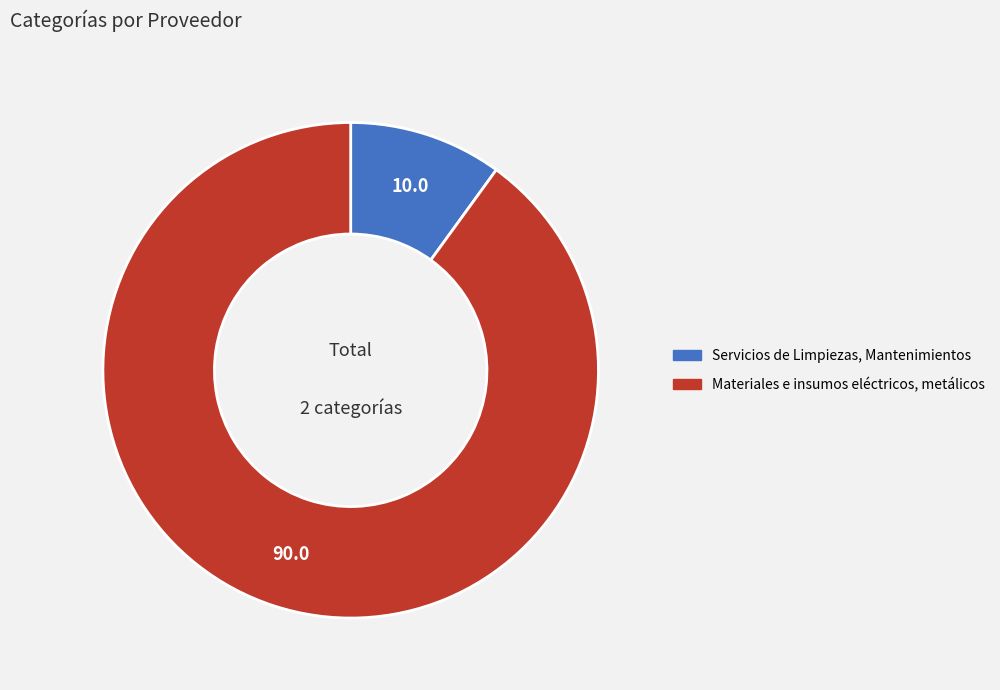

Which has a higher value, Servicios de Limpiezas, Mantenimientos or Materiales e insumos eléctricos, metálicos?

Materiales e insumos eléctricos, metálicos